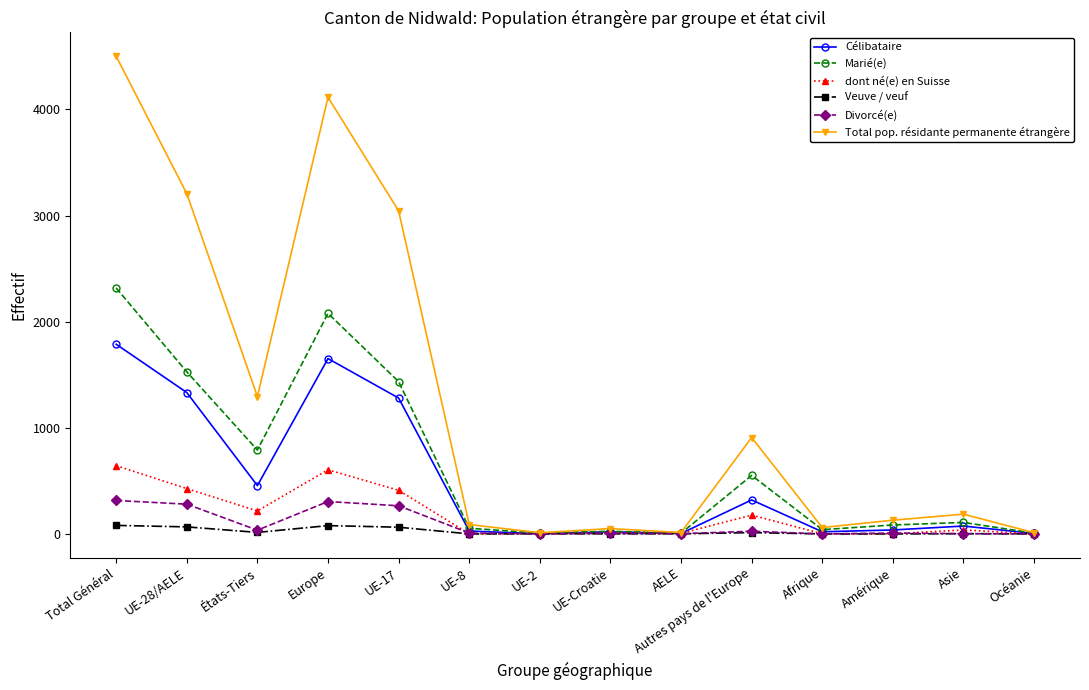

At which label does Total pop. résidante permanente étrangère first exceed 186?

Total Général